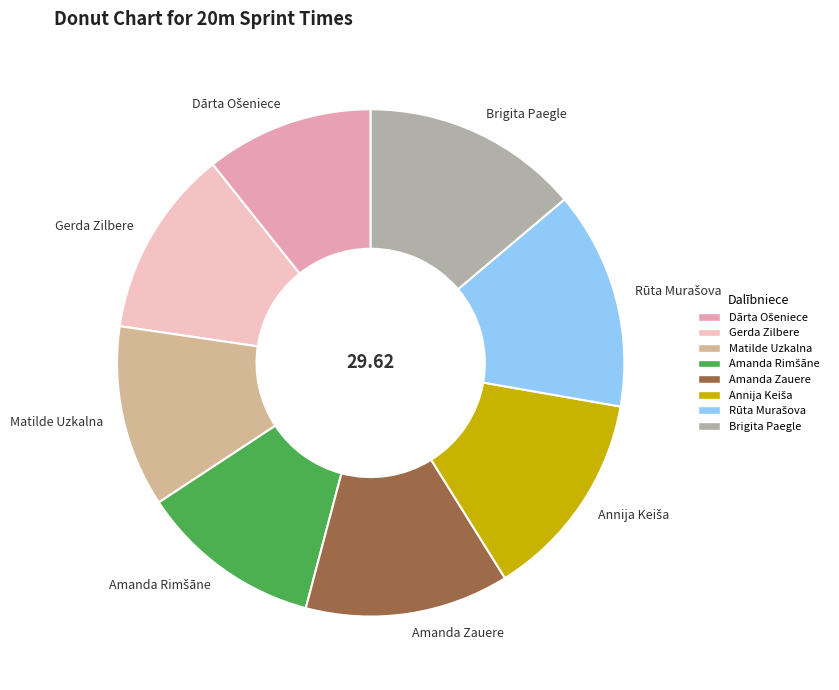

Is Amanda Zauere the majority of the pie?

No